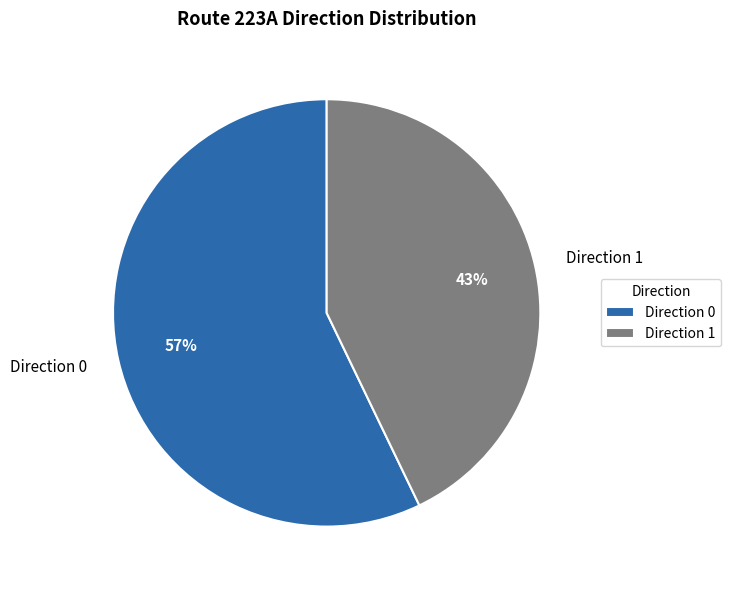

To the nearest percent, what is the difference between the Direction 0 and Direction 1 slice percentages?

14%